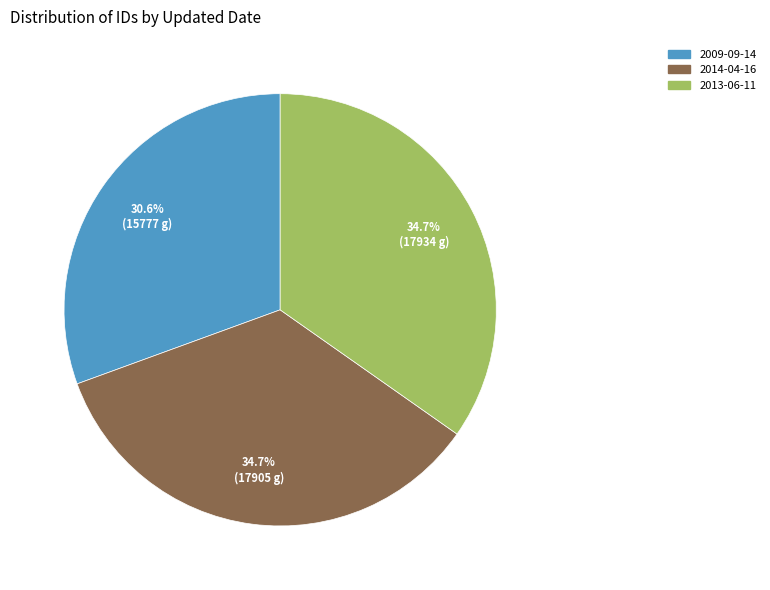

How many segments does this pie chart have?

3